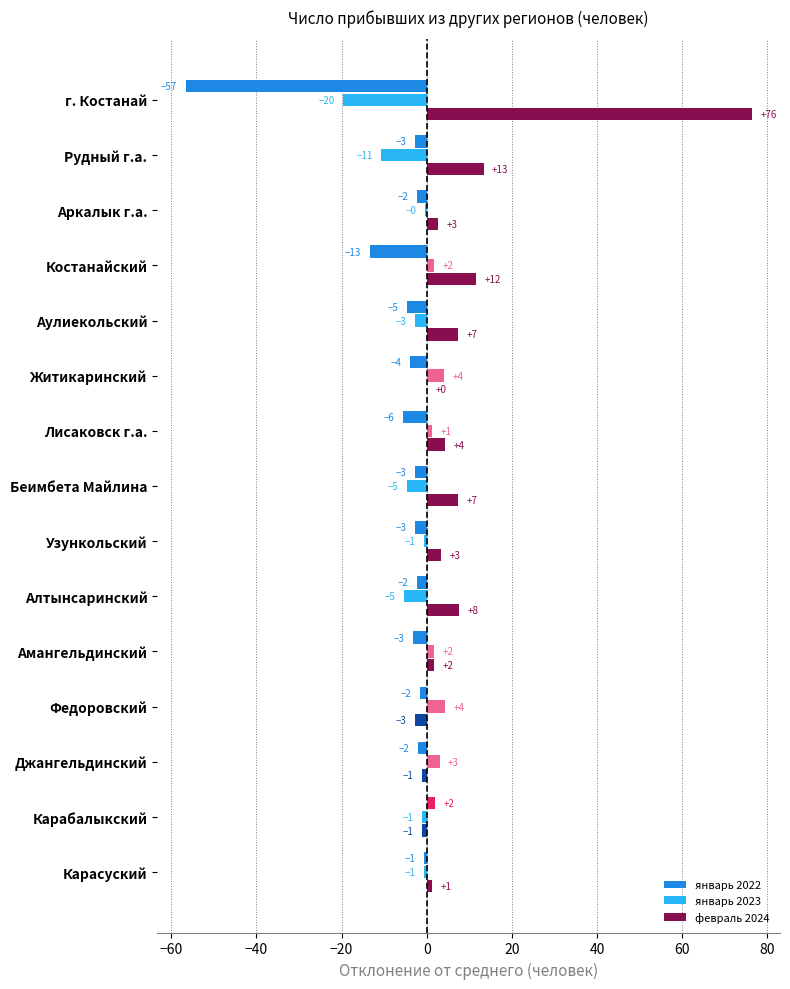

Is it true that февраль 2024 equals 18.8 at Рудный г.а.?

False